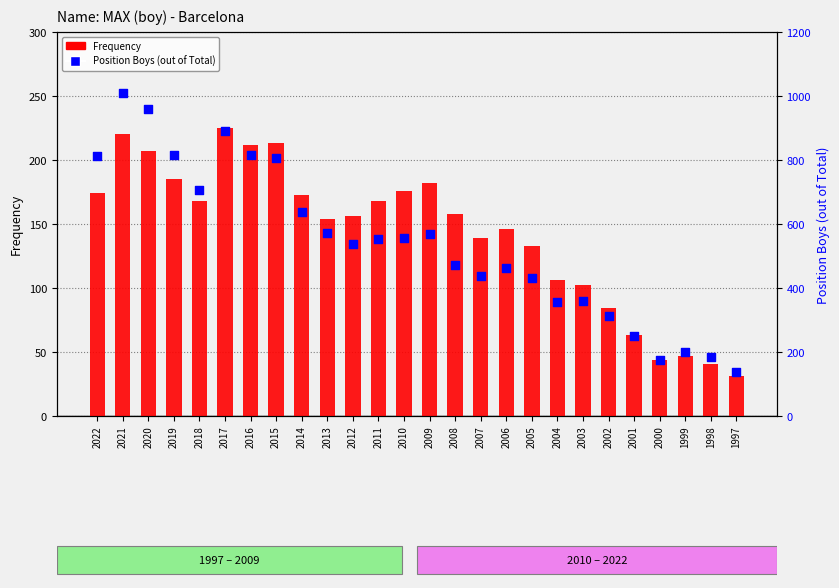

What is the total value across all series at 2000?

220